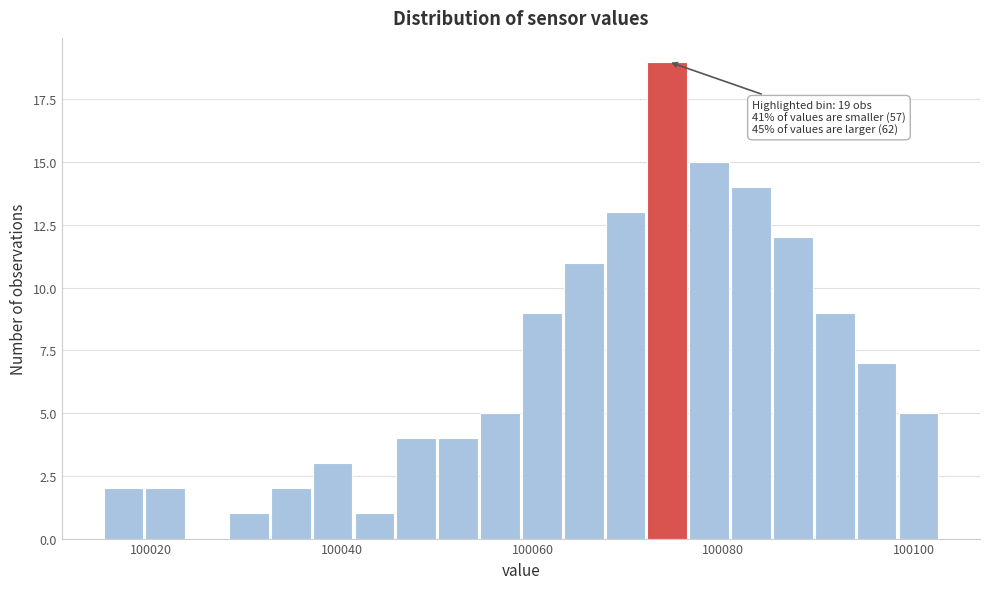

Read against the x-axis, roughly where is the centre of the tallest bar?

100074